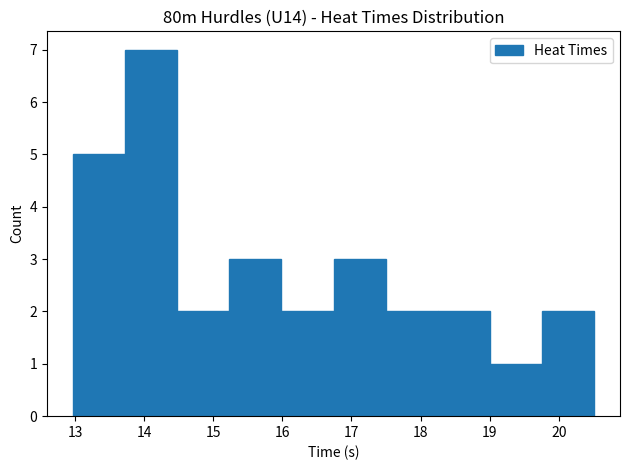

What is the height of the bar covering 13.0 to 13.7 on the x-axis? Neither the bar edges nor the heights are printed on the chart, so give them approximately, as read against the axes.

5